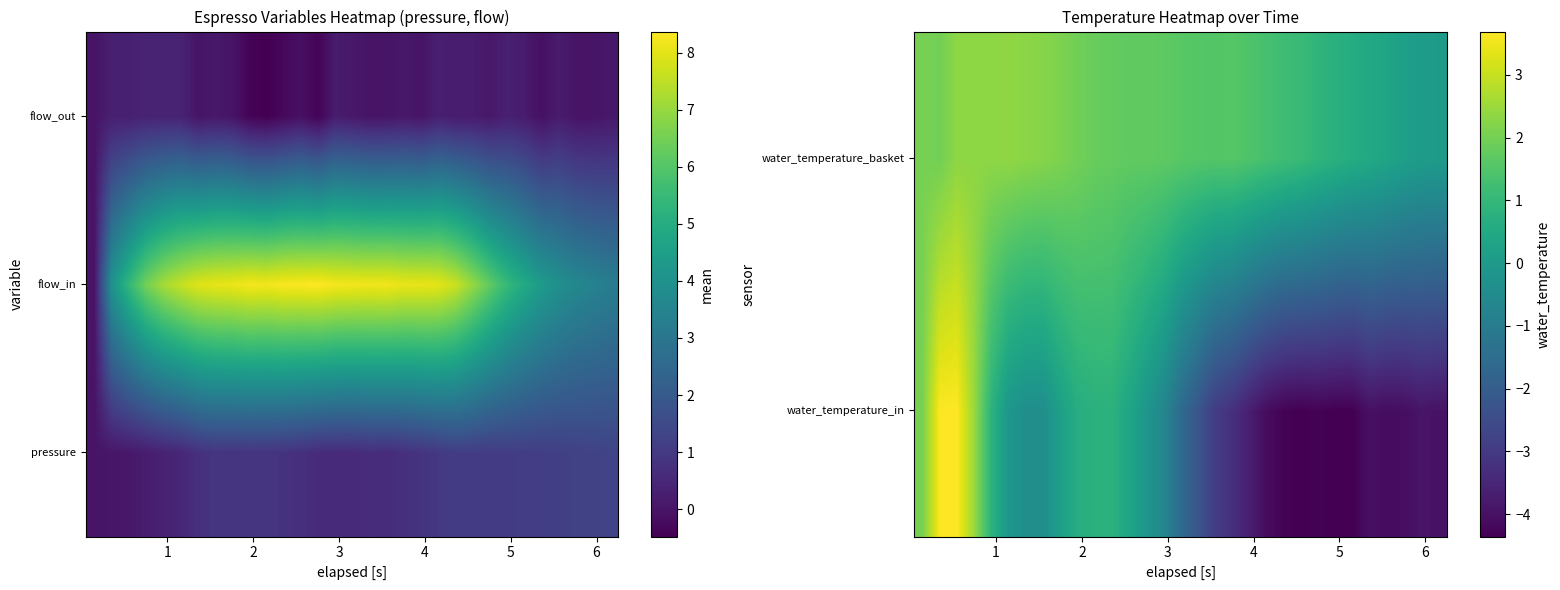

List the series in order of their overall mean, lowest first.

water_temperature_in, flow_out, water_temperature_basket